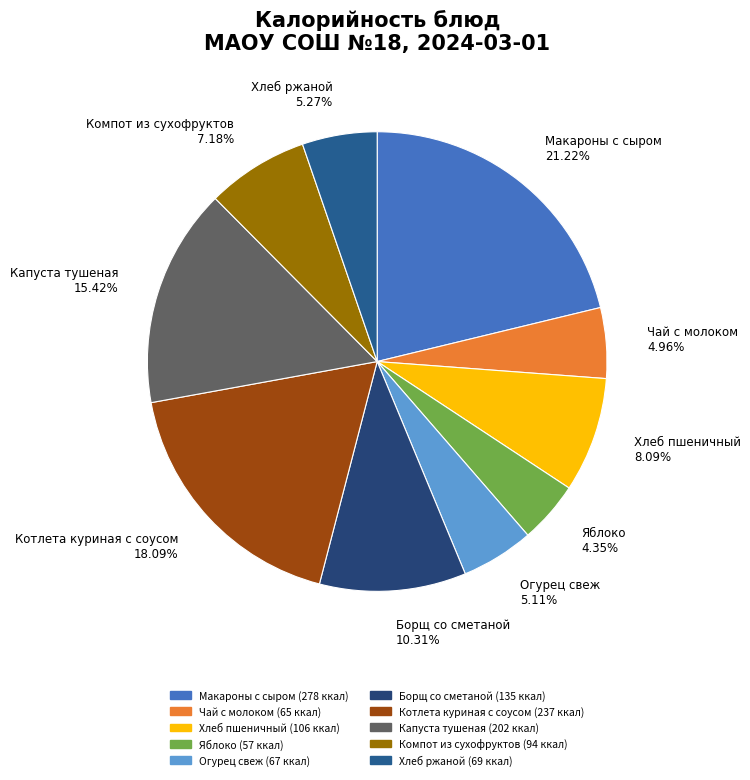

Combined, what portion of the pie is Макароны с сыром and Чай с молоком?

26.2%